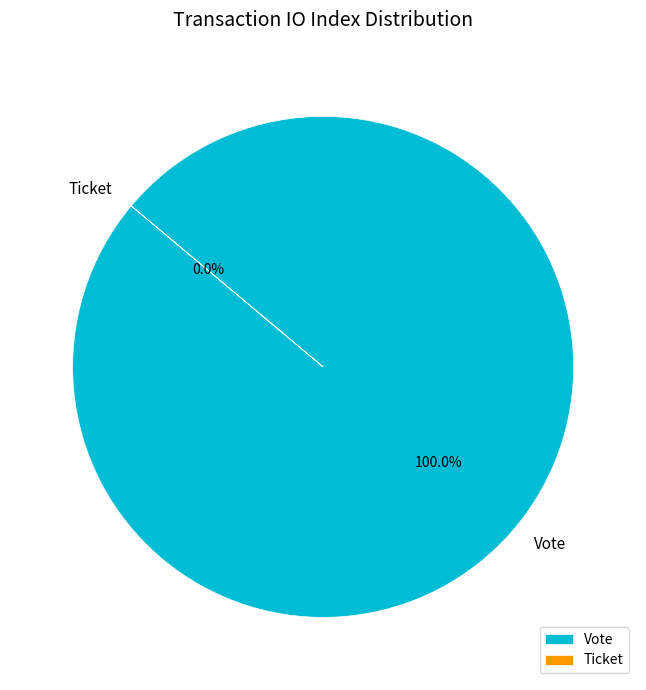

To the nearest percent, what is the difference between the largest and smallest slice percentages?

100%